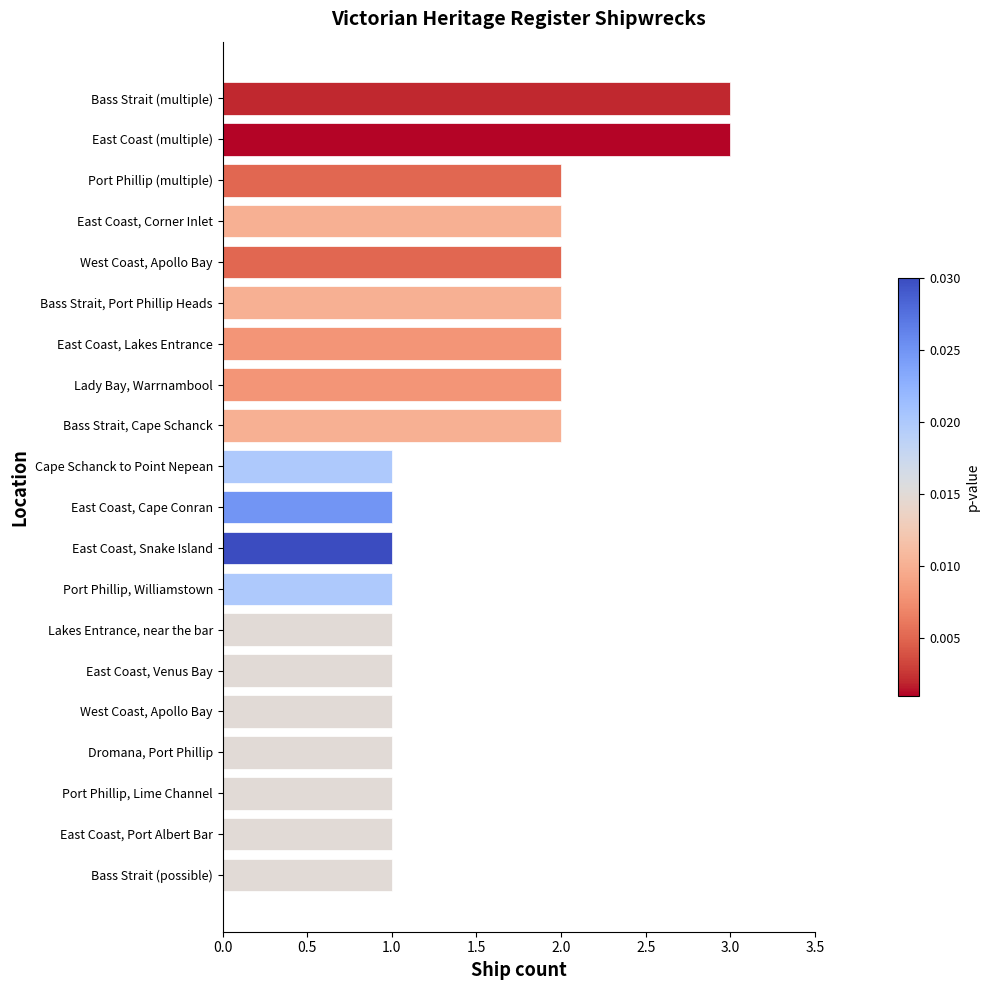

Does the chart contain any negative values?

No